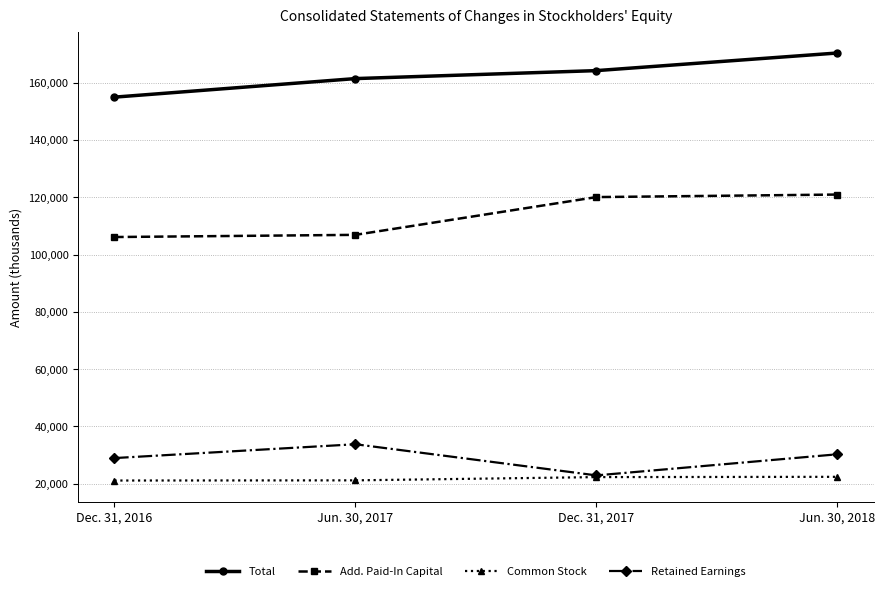

Is it true that Retained Earnings equals 49707 at Dec. 31, 2016?

False